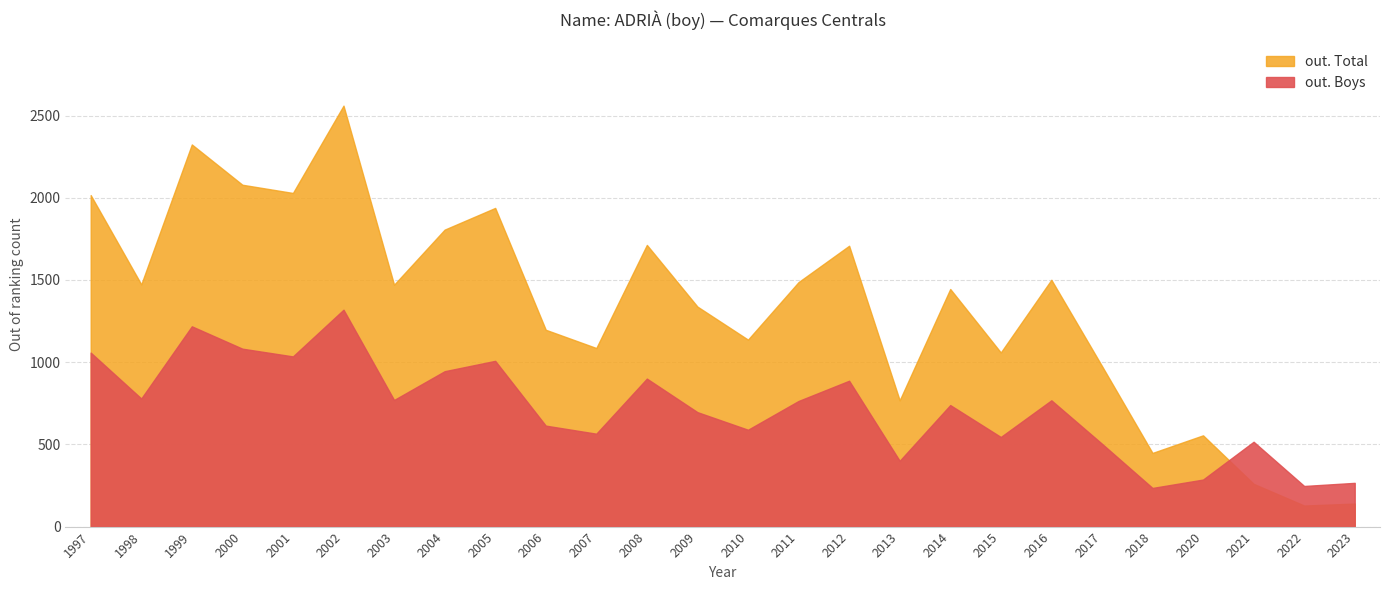

Is it true that out. Total equals 1708 at 2012?

True